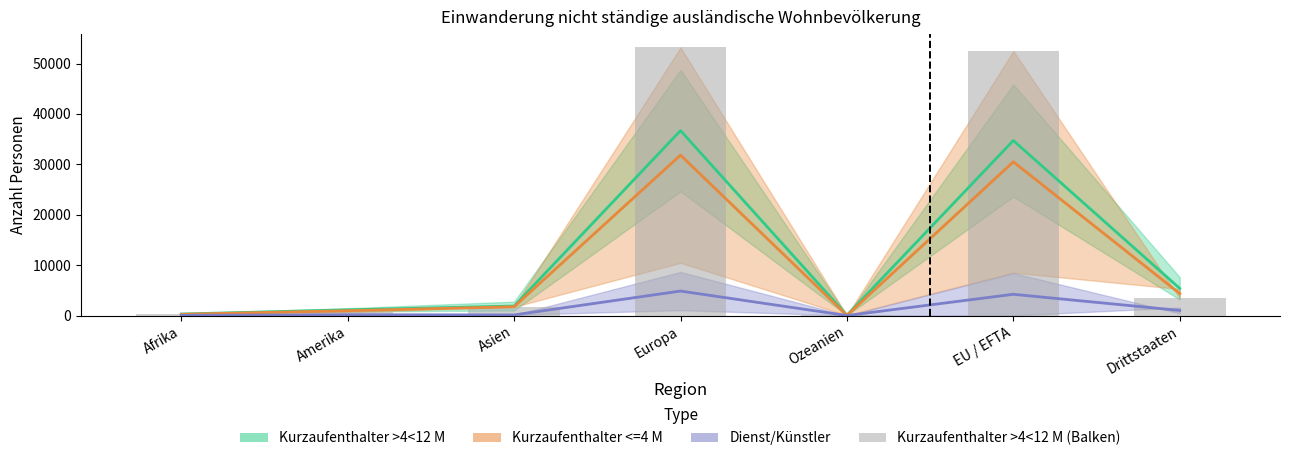

The value of Kurzaufenthalter >4<12 M (bars) at Ozeanien is 22.2. True or false?

False